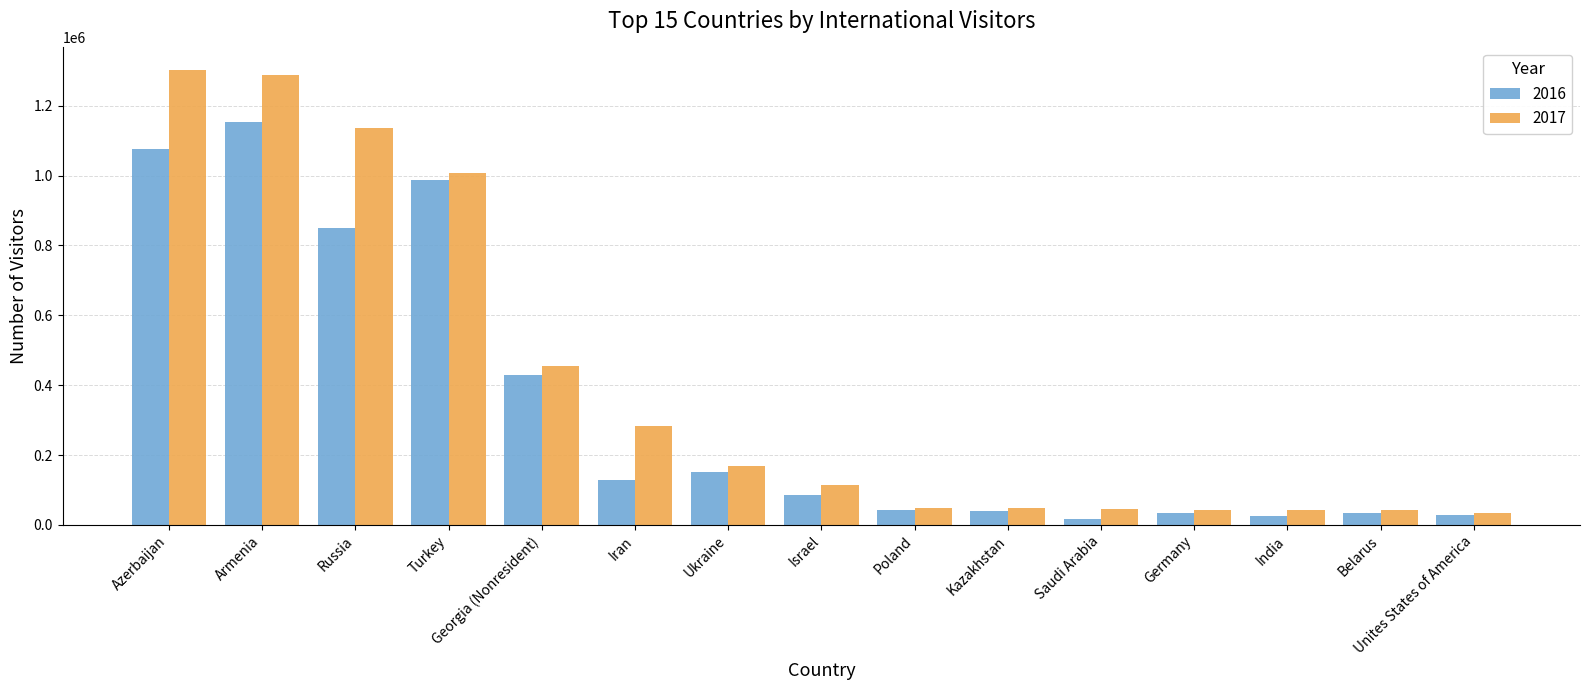

Where is 2016 nearest to the value 584913?

Georgia (Nonresident)